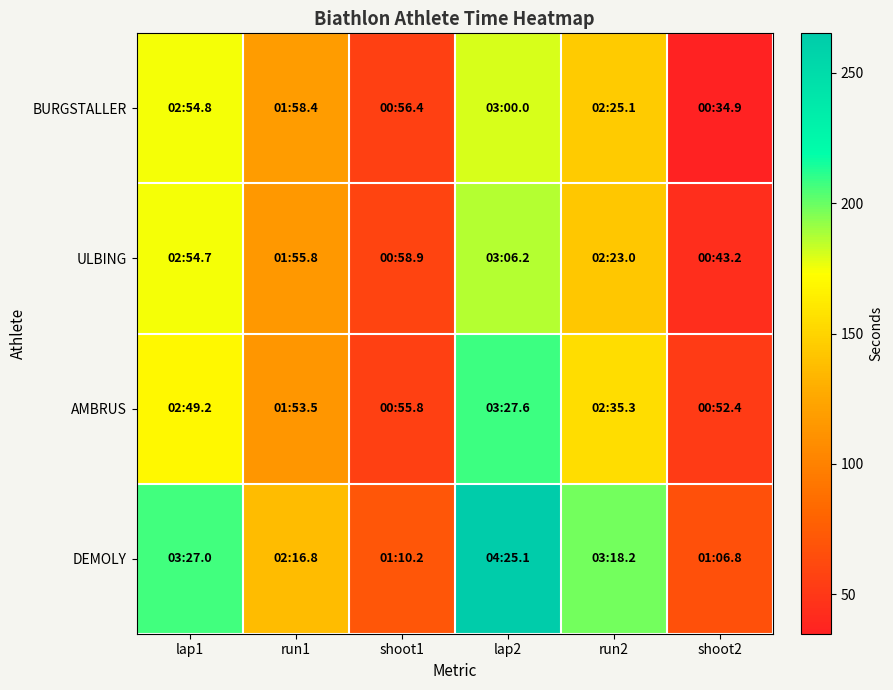

What is the minimum value shown in the chart?

34.9